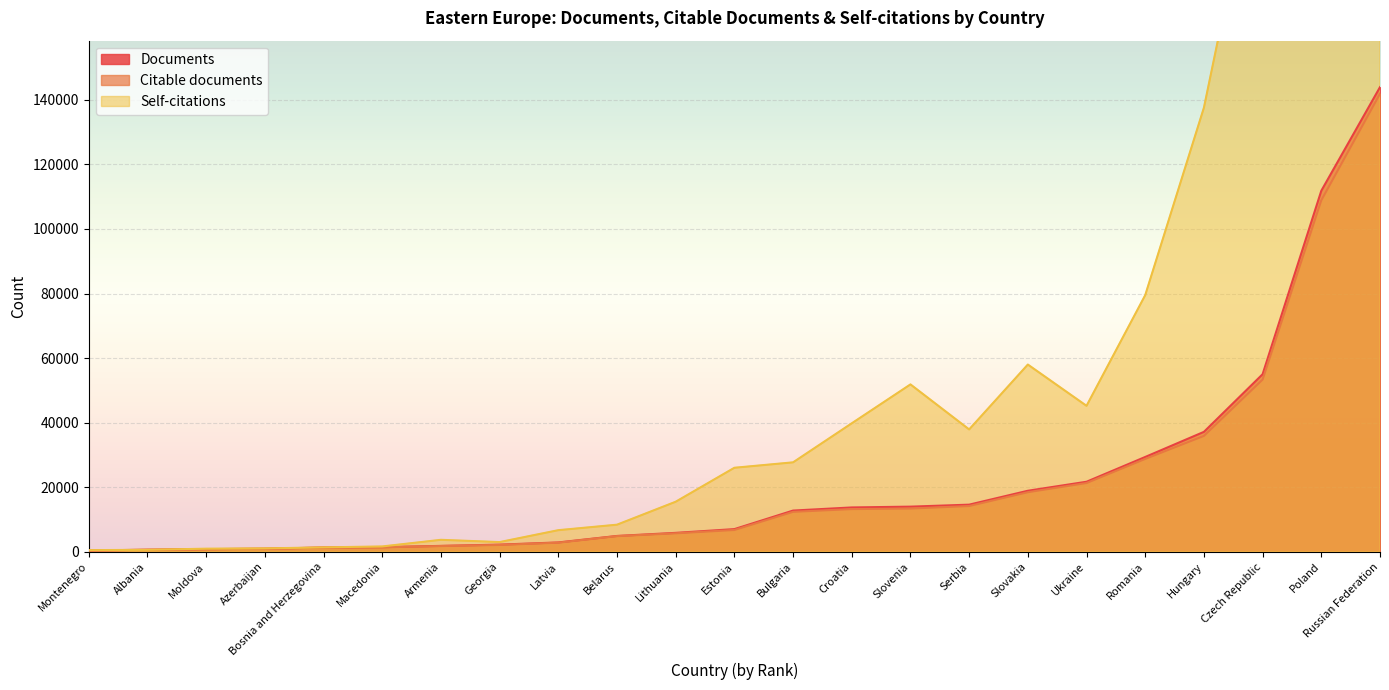

How many times do Self-citations and Citable documents cross each other?

2